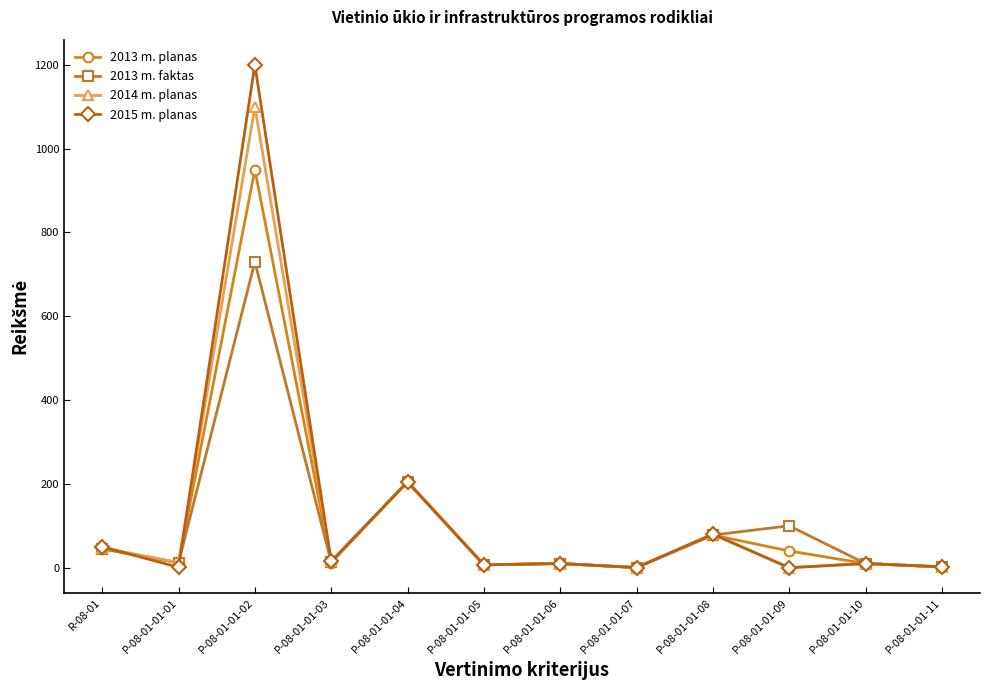

At which category is the sum across all series the highest?

P-08-01-01-02